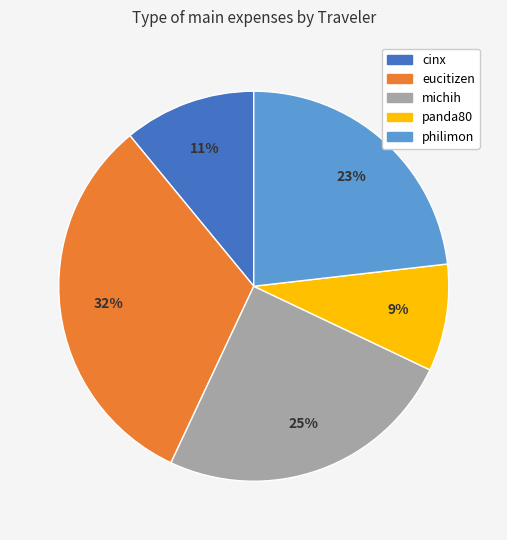

Is it true that michih is 25% of the pie?

True